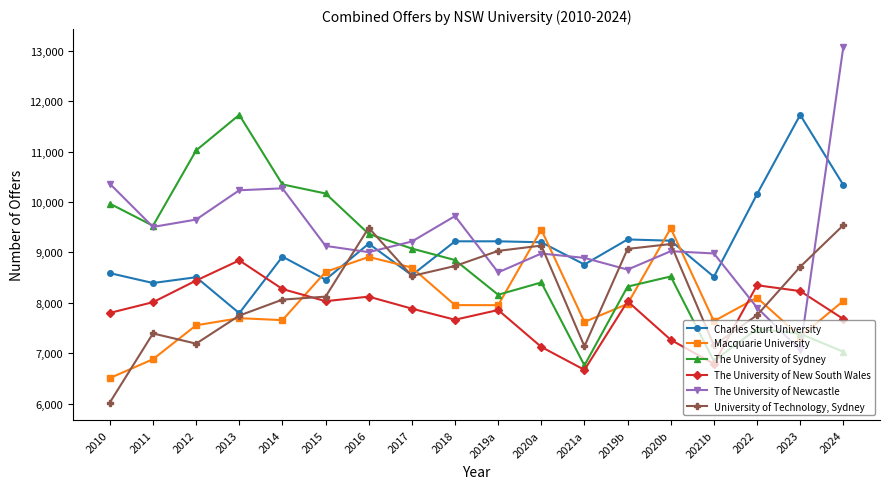

Which series has the largest total across all categories?

The University of Newcastle